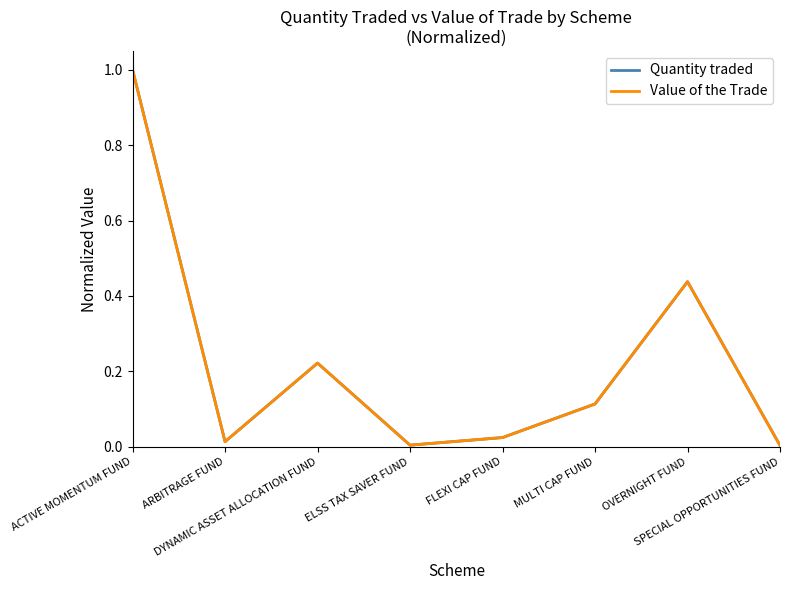

Reading left to right, list all the values displayed in this chart.

Quantity traded: ACTIVE MOMENTUM FUND=1.0	ARBITRAGE FUND=0.0	DYNAMIC ASSET ALLOCATION FUND=0.2	ELSS TAX SAVER FUND=0.0	FLEXI CAP FUND=0.0	MULTI CAP FUND=0.1	OVERNIGHT FUND=0.4	SPECIAL OPPORTUNITIES FUND=0.0
Value of the Trade: ACTIVE MOMENTUM FUND=1.0	ARBITRAGE FUND=0.0	DYNAMIC ASSET ALLOCATION FUND=0.2	ELSS TAX SAVER FUND=0.0	FLEXI CAP FUND=0.0	MULTI CAP FUND=0.1	OVERNIGHT FUND=0.4	SPECIAL OPPORTUNITIES FUND=0.0